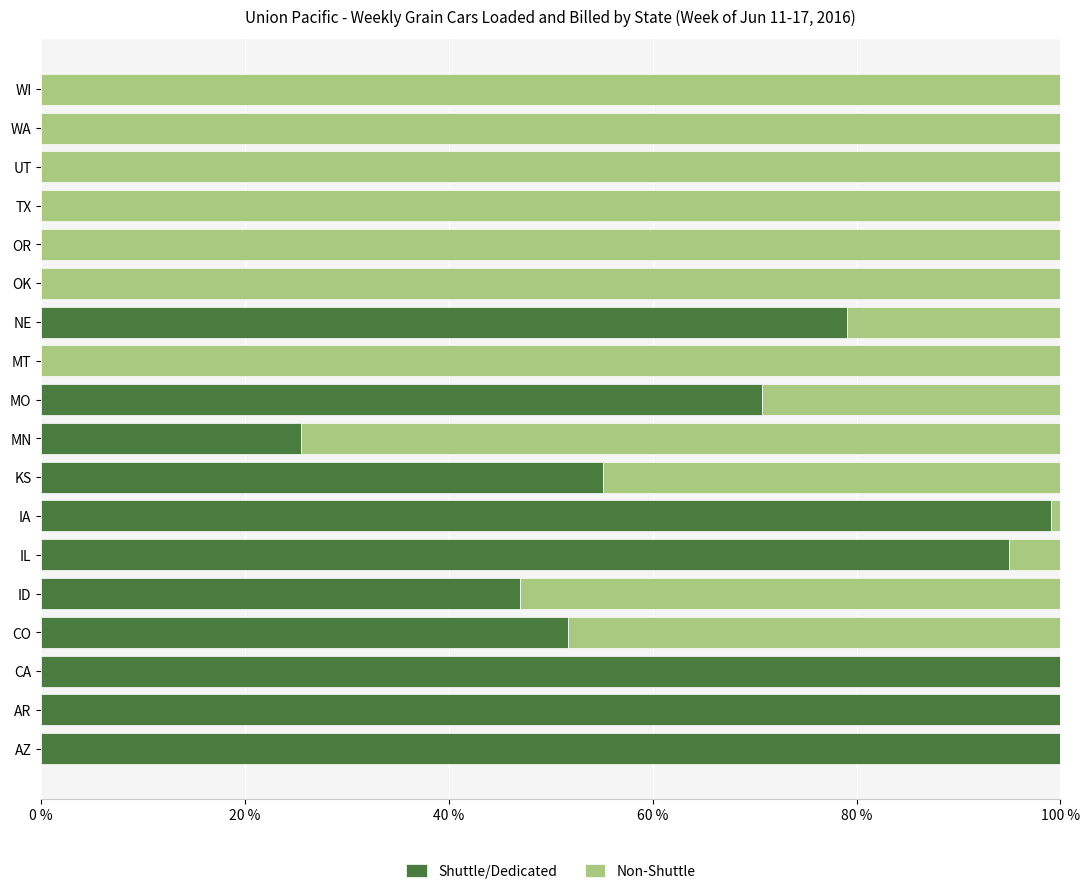

What is the maximum value for Shuttle/Dedicated?

100.0